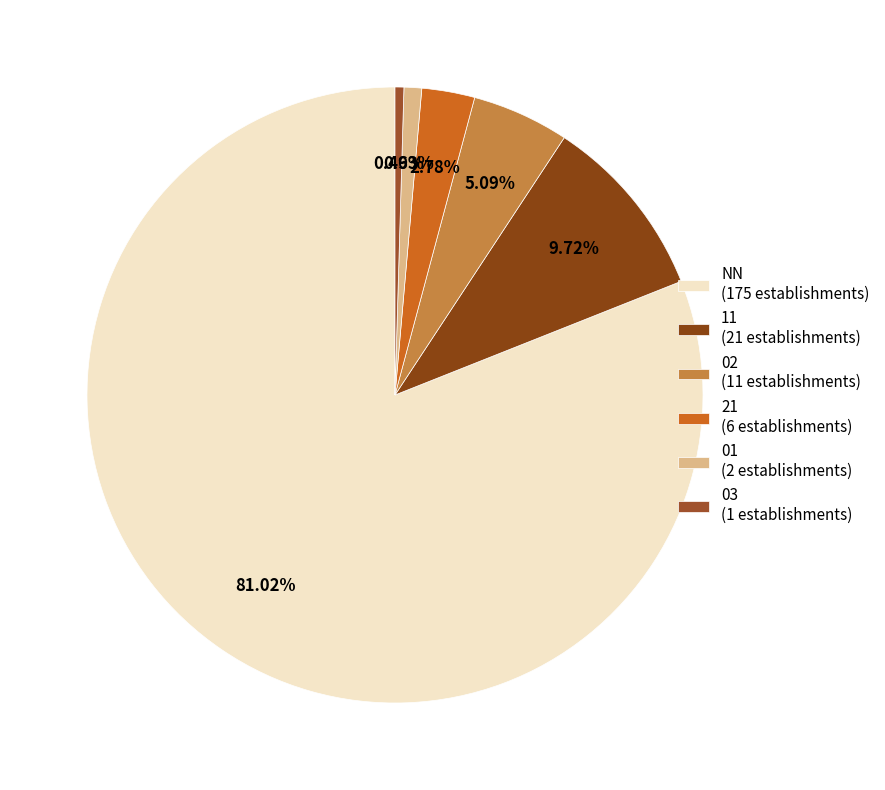

Which category has the biggest portion of the pie?

NN (175 establishments)